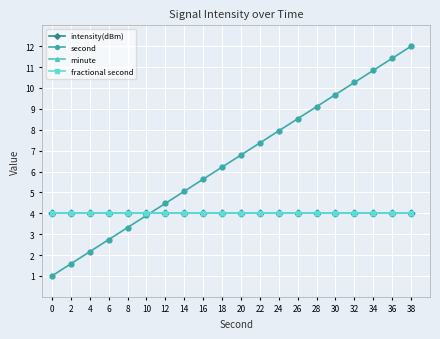

Reading right to left, extract all data points from this chart.

intensity(dBm): 38=4.0	36=4.0	34=4.0	32=4.0	30=4.0	28=4.0	26=4.0	24=4.0	22=4.0	20=4.0	18=4.0	16=4.0	14=4.0	12=4.0	10=4.0	8=4.0	6=4.0	4=4.0	2=4.0	0=4.0
second: 38=12.0	36=11.4	34=10.8	32=10.3	30=9.7	28=9.1	26=8.5	24=7.9	22=7.4	20=6.8	18=6.2	16=5.6	14=5.1	12=4.5	10=3.9	8=3.3	6=2.7	4=2.2	2=1.6	0=1.0
minute: 38=4.0	36=4.0	34=4.0	32=4.0	30=4.0	28=4.0	26=4.0	24=4.0	22=4.0	20=4.0	18=4.0	16=4.0	14=4.0	12=4.0	10=4.0	8=4.0	6=4.0	4=4.0	2=4.0	0=4.0
fractional second: 38=4.0	36=4.0	34=4.0	32=4.0	30=4.0	28=4.0	26=4.0	24=4.0	22=4.0	20=4.0	18=4.0	16=4.0	14=4.0	12=4.0	10=4.0	8=4.0	6=4.0	4=4.0	2=4.0	0=4.0